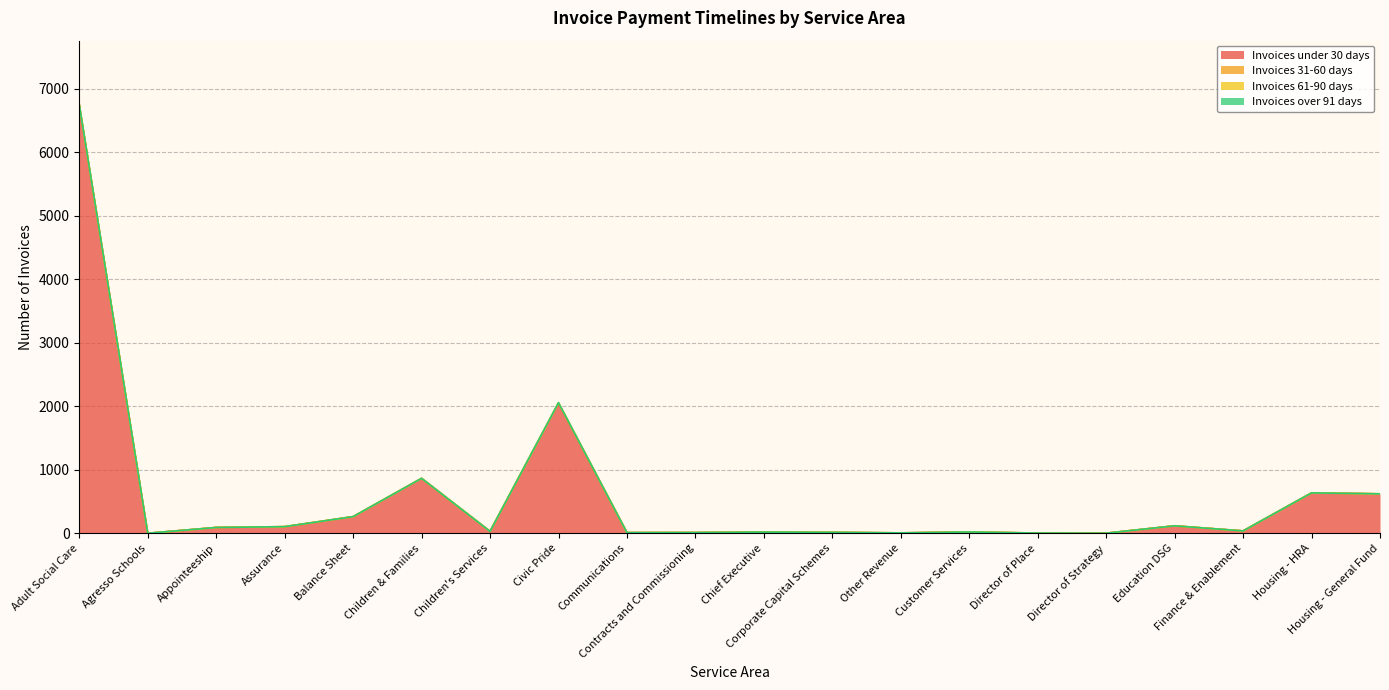

The value of Invoices 31-60 days at Housing - HRA is 2. True or false?

False